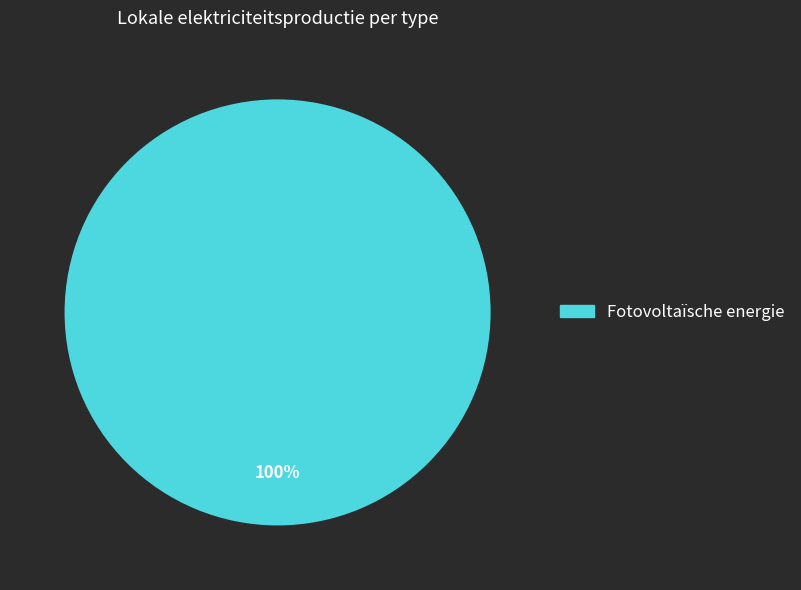

Does any single category account for the majority?

Yes